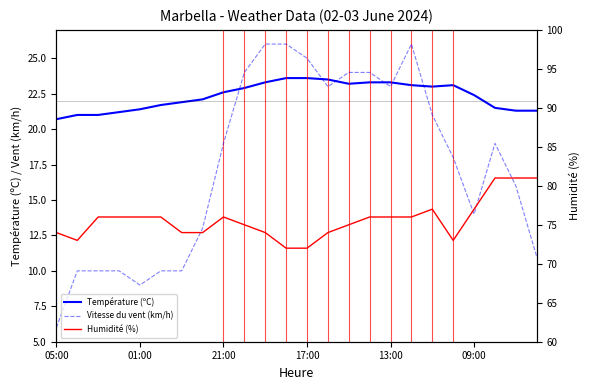

What position from the left is 09:00?

6